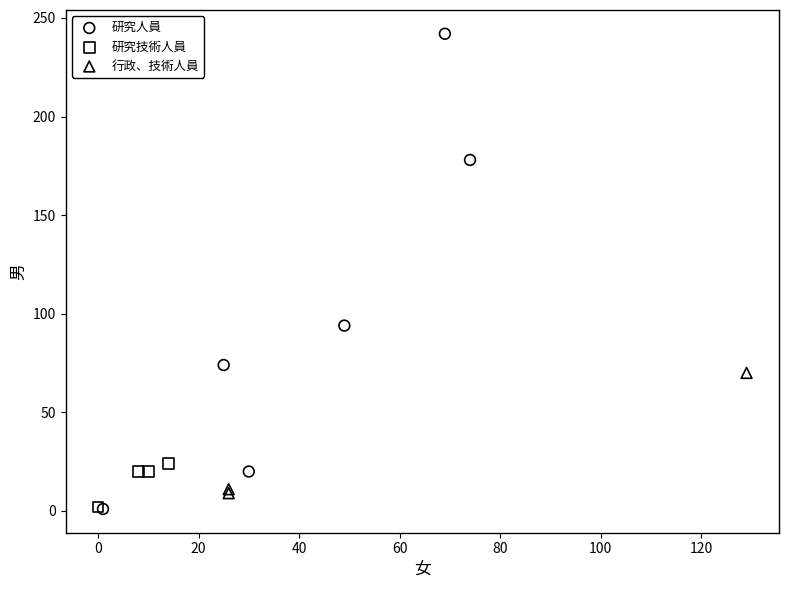

Which series contains the highest Y value?

研究人員